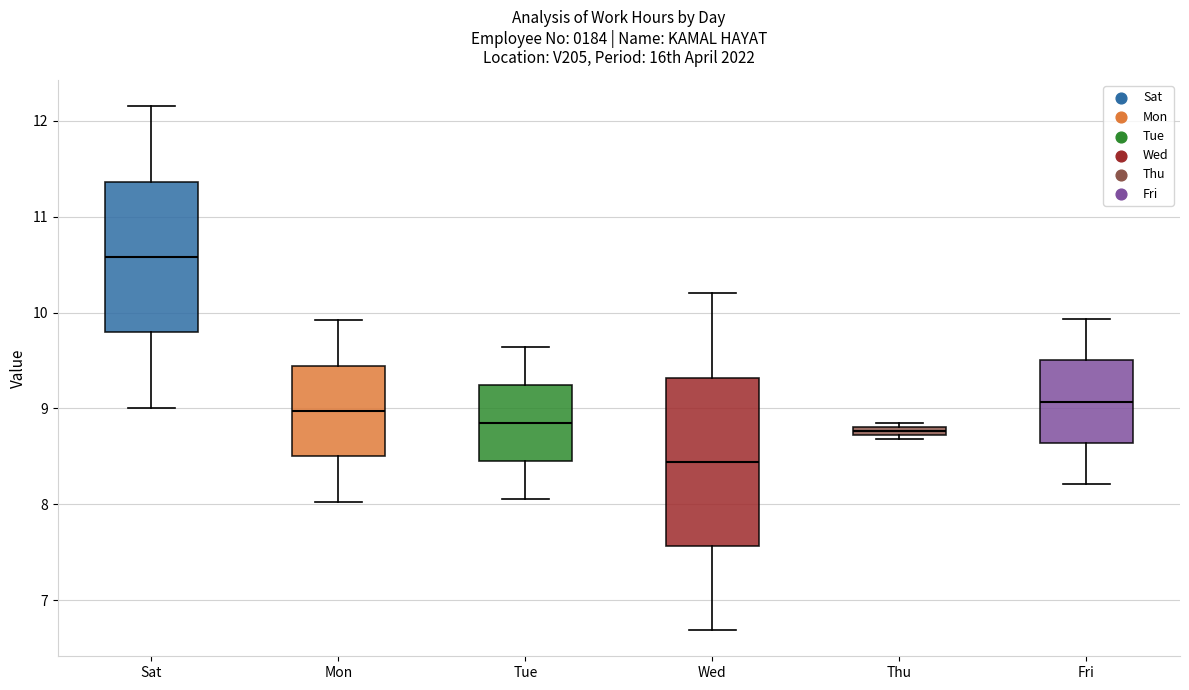

Where does the median line of the box for Tue sit on the y-axis? The values are not printed on the chart, so give them approximately, as read against the axis.

8.9